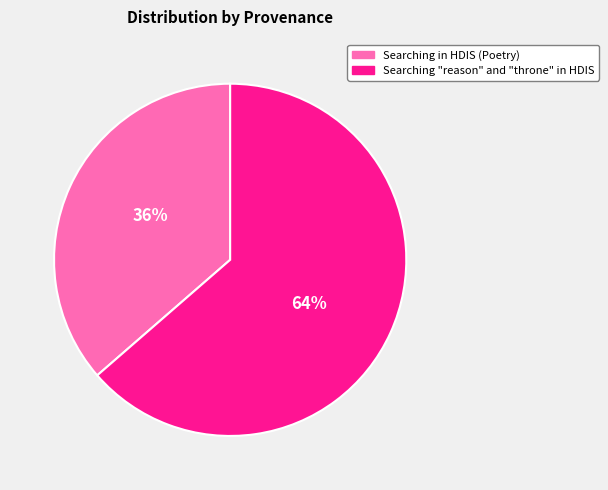

To the nearest percent, what is the average slice percentage?

50%